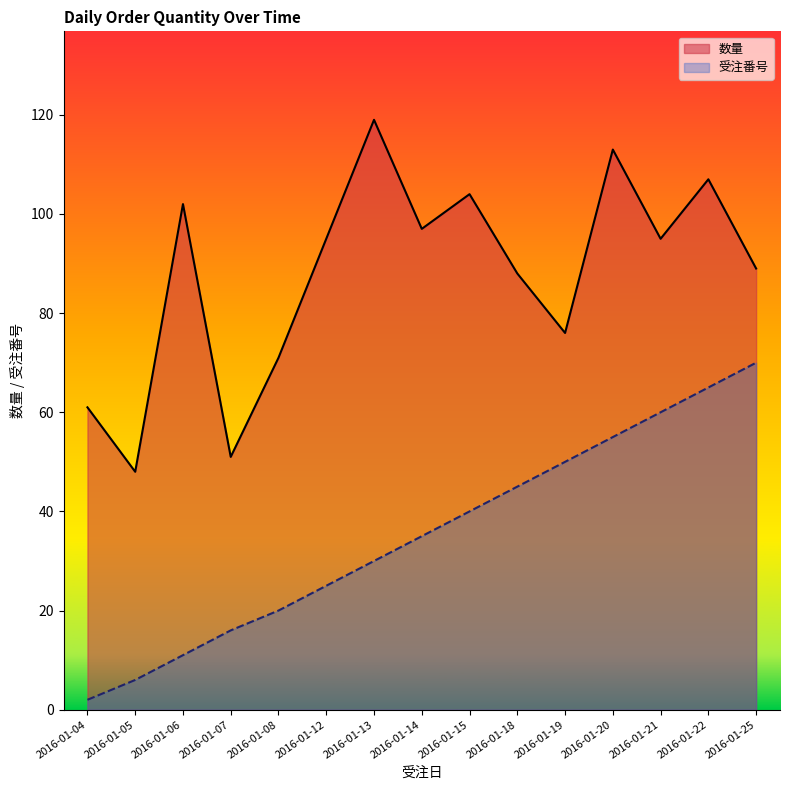

True or false: 数量 and 受注番号 cross at least once.

False